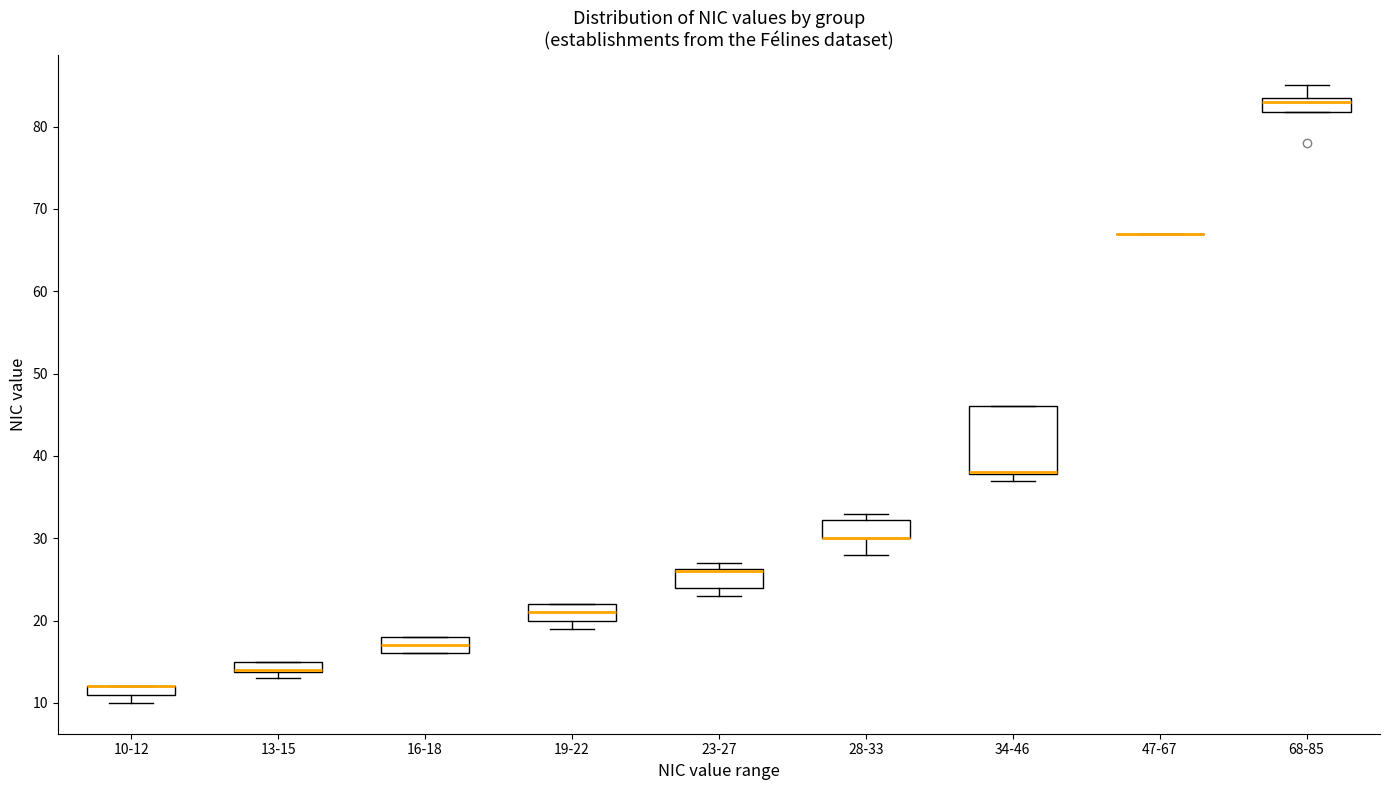

Comparing the boxes themselves (not the whiskers), which one is the tallest?

34-46